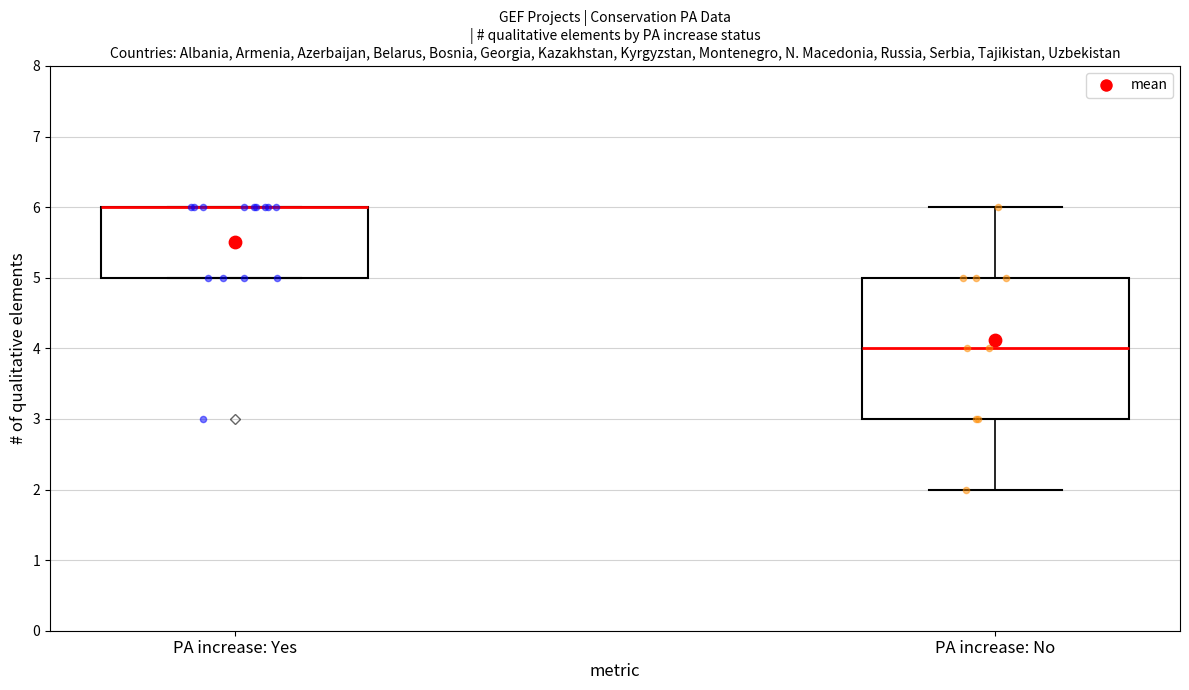

Reading left to right, read every box against the y-axis: the position of its median line, the range the box covers, and the ends of its whiskers. The values are not printed on the chart, so give them approximately, as read against the axis.

PA increase: Yes: median 6 (drawn on the box's upper edge), box 5 to 6, whiskers 5 to 6
PA increase: No: median 4, box 3 to 5, whiskers 2 to 6